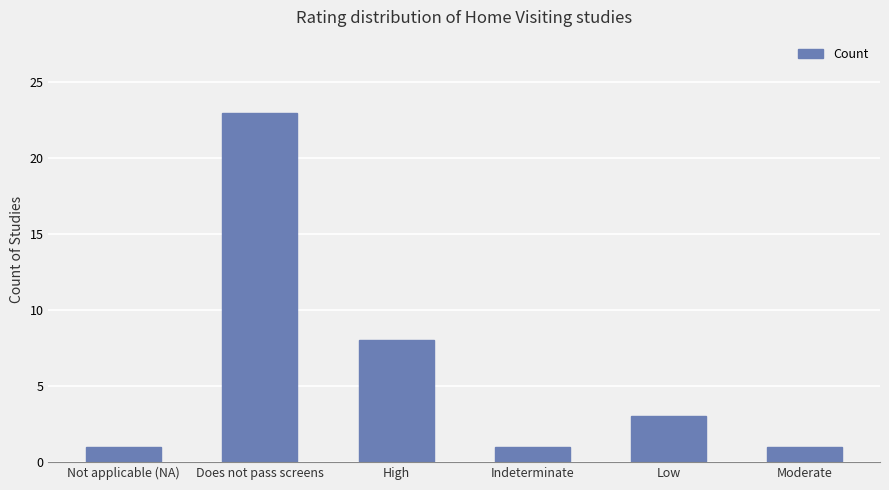

The chart shows a value of 12 at Does not pass screens. True or false?

False